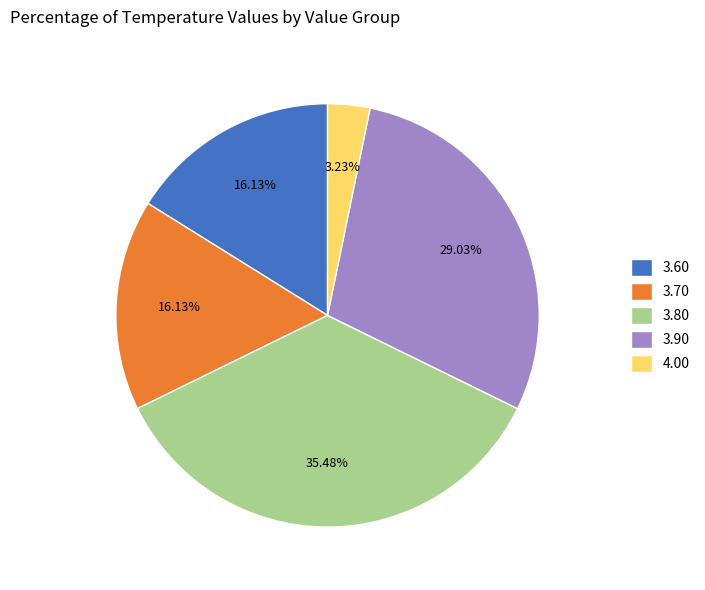

Does 4.00 account for over 50% of the chart?

No